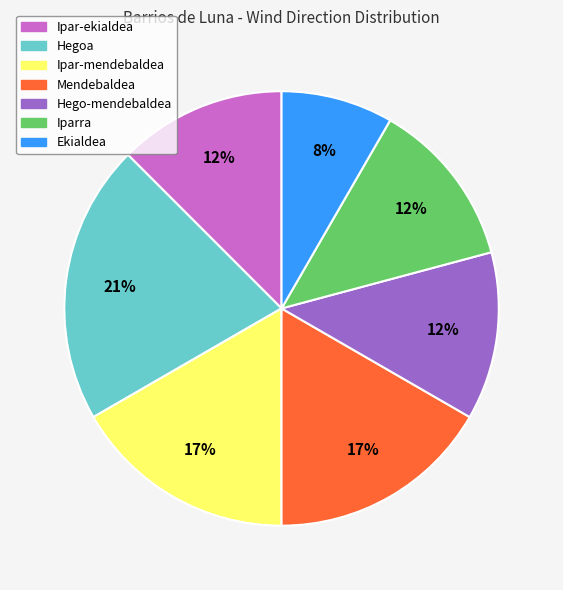

What is the largest slice in the pie chart?

Hegoa